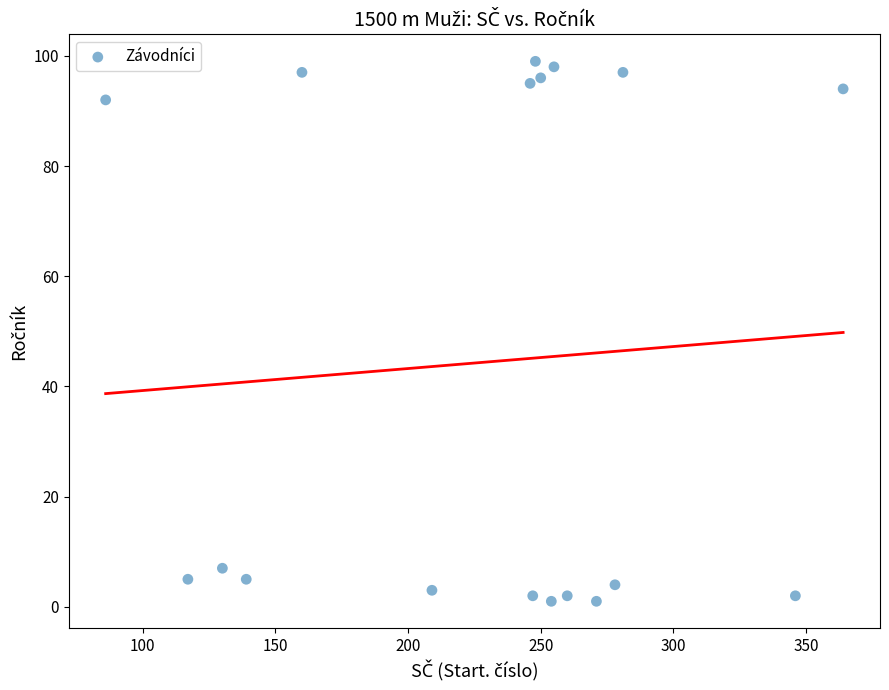

What is the range of Y values (max minus min)?

98